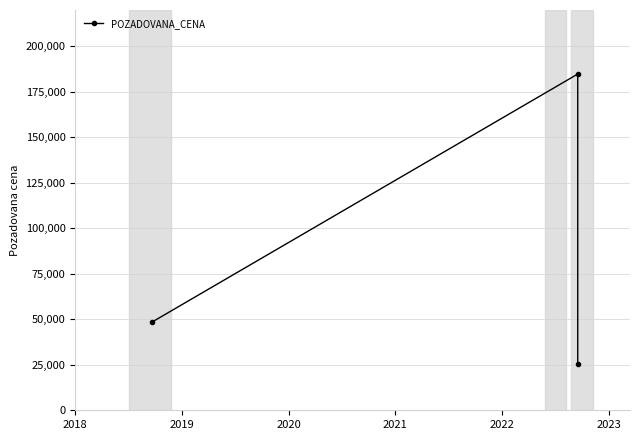

Is it true that the value at 2018 is 48500?

True